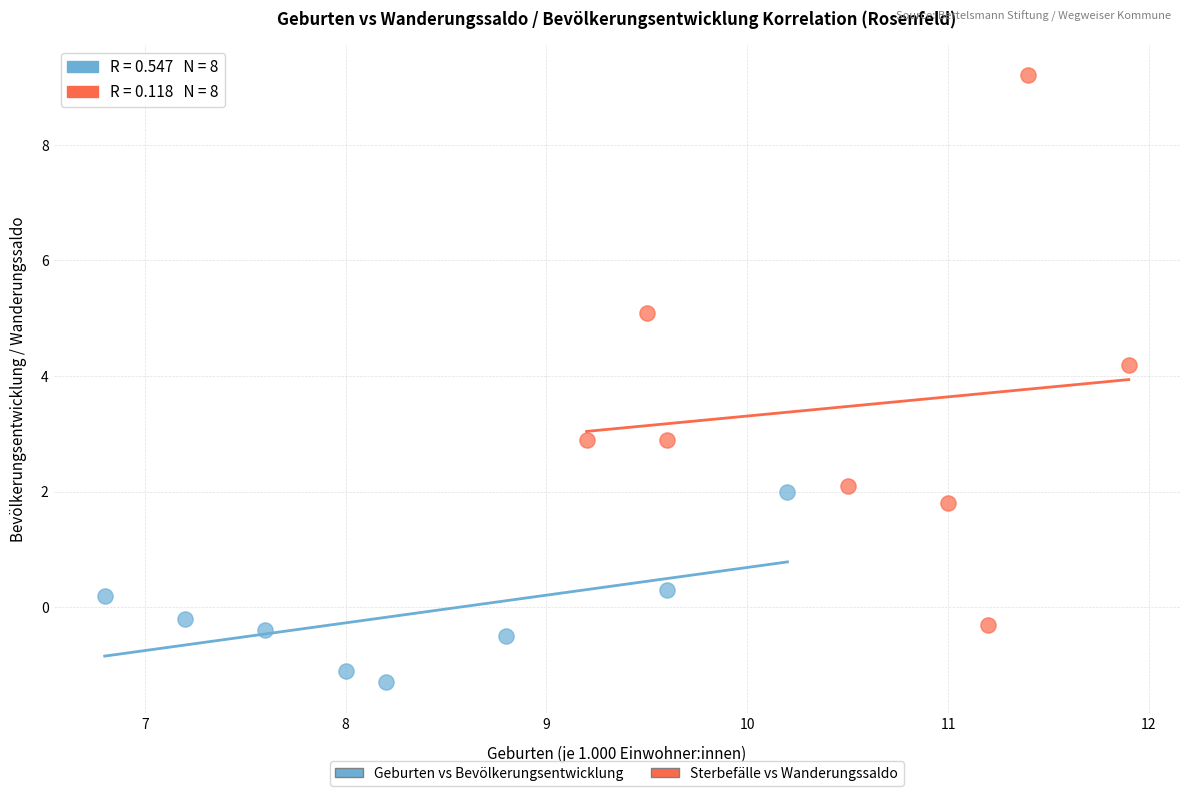

What are all the series names shown in the legend?

Geburten vs Bevölkerungsentwicklung, Sterbefälle vs Wanderungssaldo